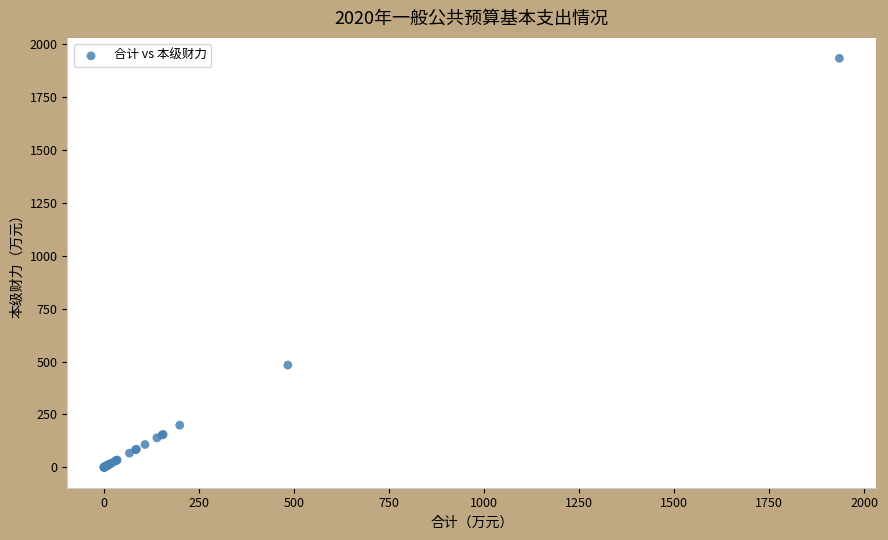

What Y value in the scatter plot is closest to 967?

483.5